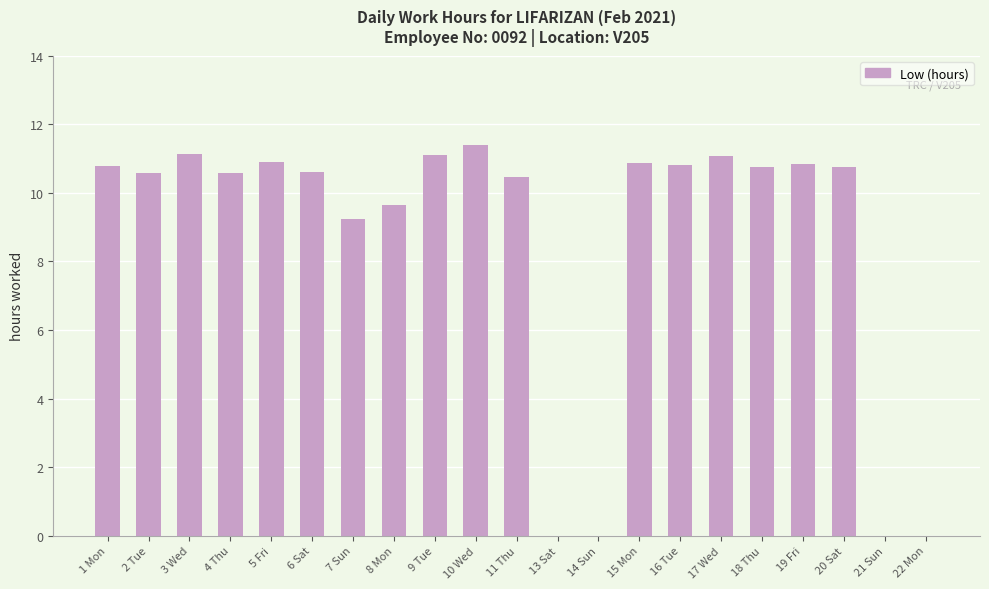

The value at 16 Tue is 10.8. True or false?

True